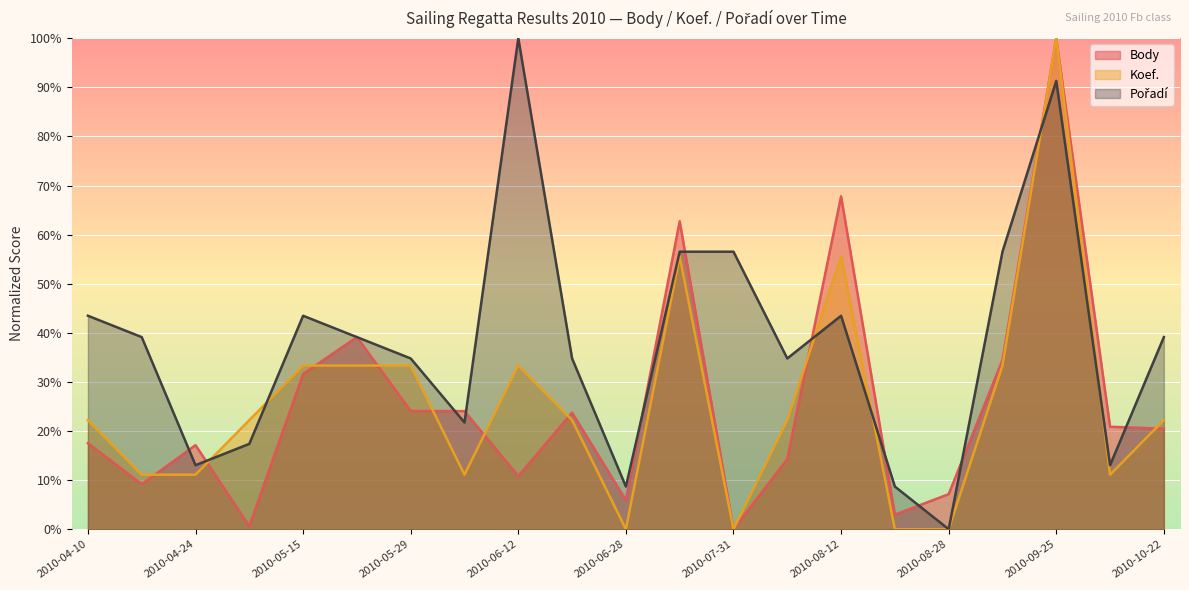

Reading left to right, what are all the values shown in this chart?

Body: 17.5	9.2	17.1	0.6	31.6	39.1	24.1	24.1	10.8	23.7	5.9	62.7	0.0	14.3	67.8	3.0	7.1	34.5	100.0	20.9	20.5
Koef.: 22.2	11.1	11.1	22.2	33.3	33.3	33.3	11.1	33.3	22.2	0.0	55.6	0.0	22.2	55.6	0.0	0.0	33.3	100.0	11.1	22.2
Pořadí: 43.5	39.1	13.0	17.4	43.5	39.1	34.8	21.7	100.0	34.8	8.7	56.5	56.5	34.8	43.5	8.7	0.0	56.5	91.3	13.0	39.1